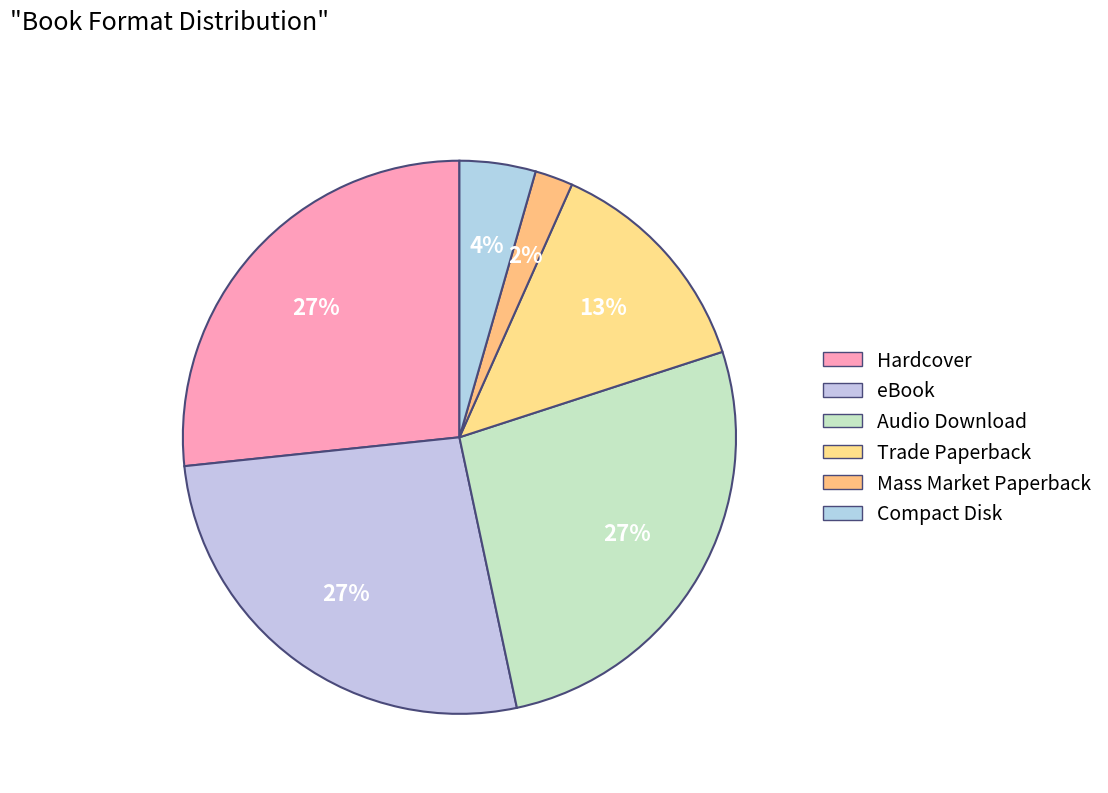

How many slices are in this pie chart?

6